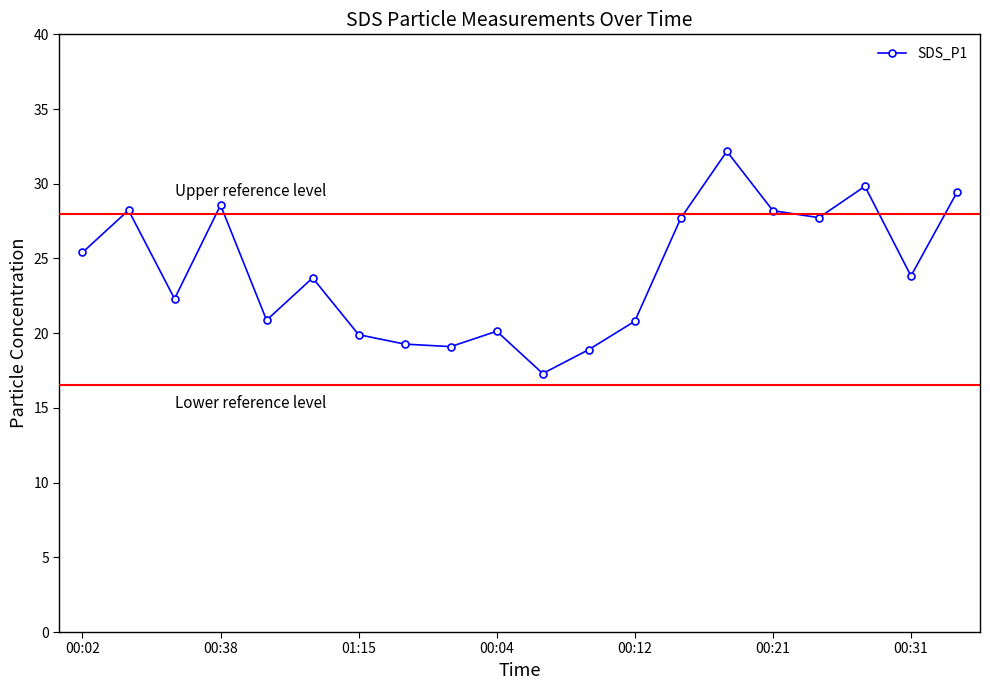

True or false: the data has more than 2 interior local peaks.

True